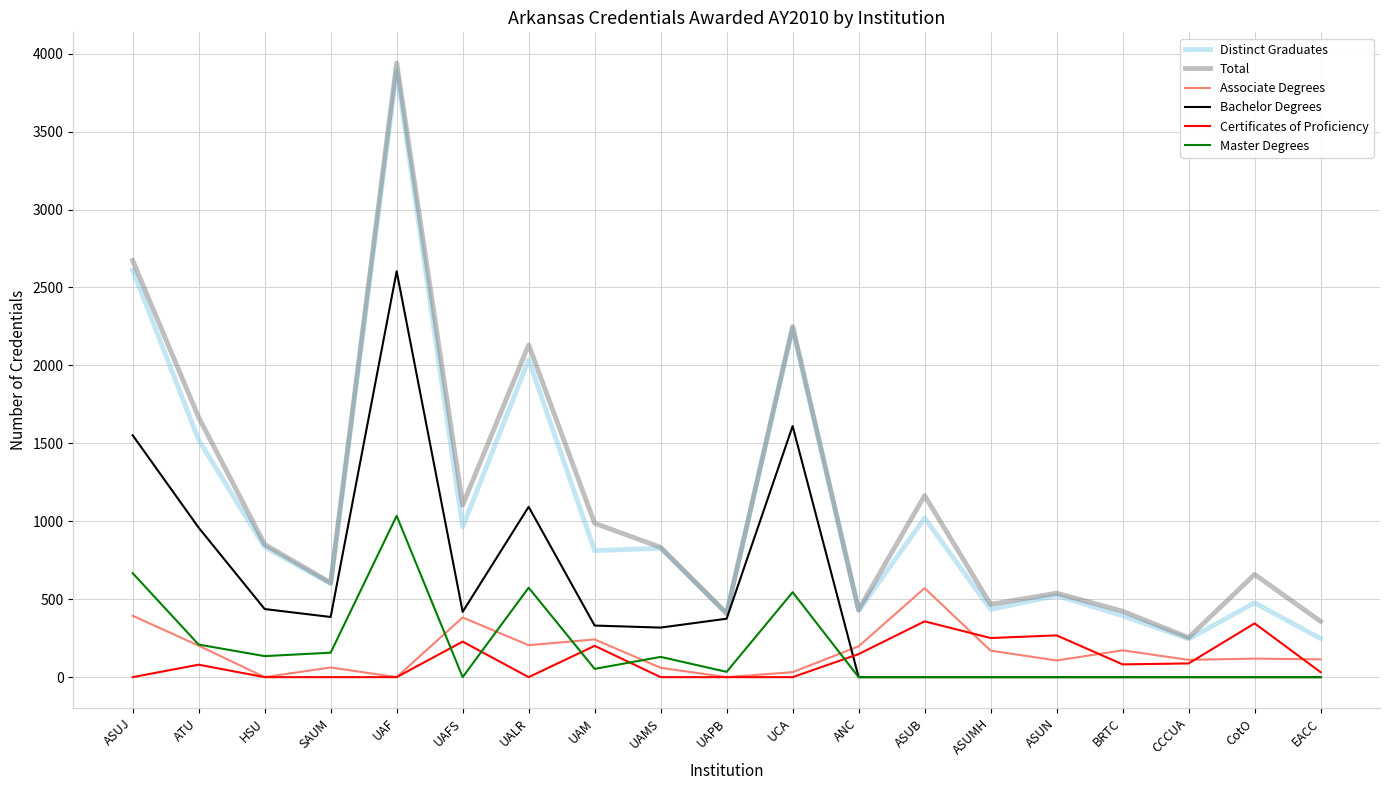

What is the sum of the Master Degrees values at HSU and BRTC?

135